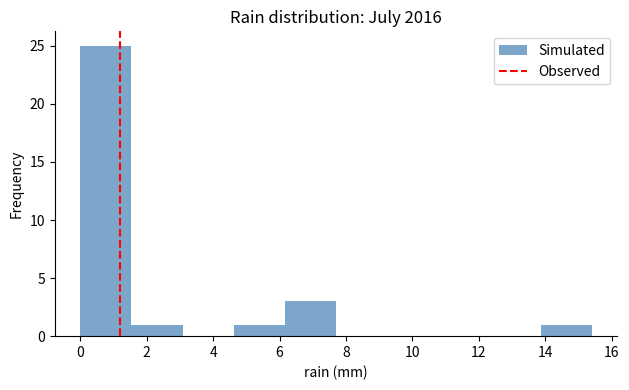

Reading left to right, list every bar in this chart as the range it spans on the x-axis followed by its height. Neither the bar edges nor the heights are printed on the chart, so give them approximately, as read against the axes.

0.00 to 1.54: 25
1.54 to 3.08: 1
3.08 to 4.62: 0
4.62 to 6.16: 1
6.16 to 7.70: 3
7.70 to 9.24: 0
9.24 to 10.78: 0
10.78 to 12.32: 0
12.32 to 13.86: 0
13.86 to 15.40: 1